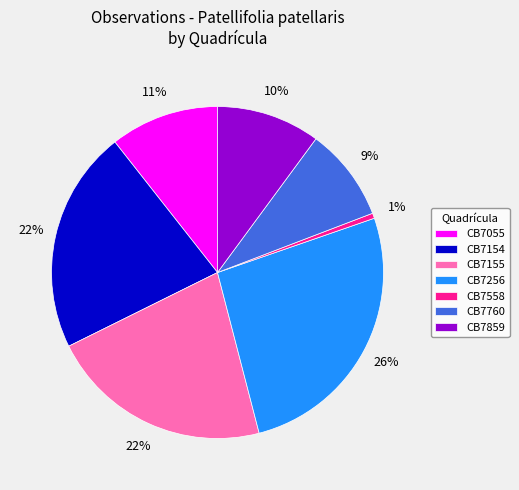

Combined, do CB7154 and CB7760 account for over 50%?

No